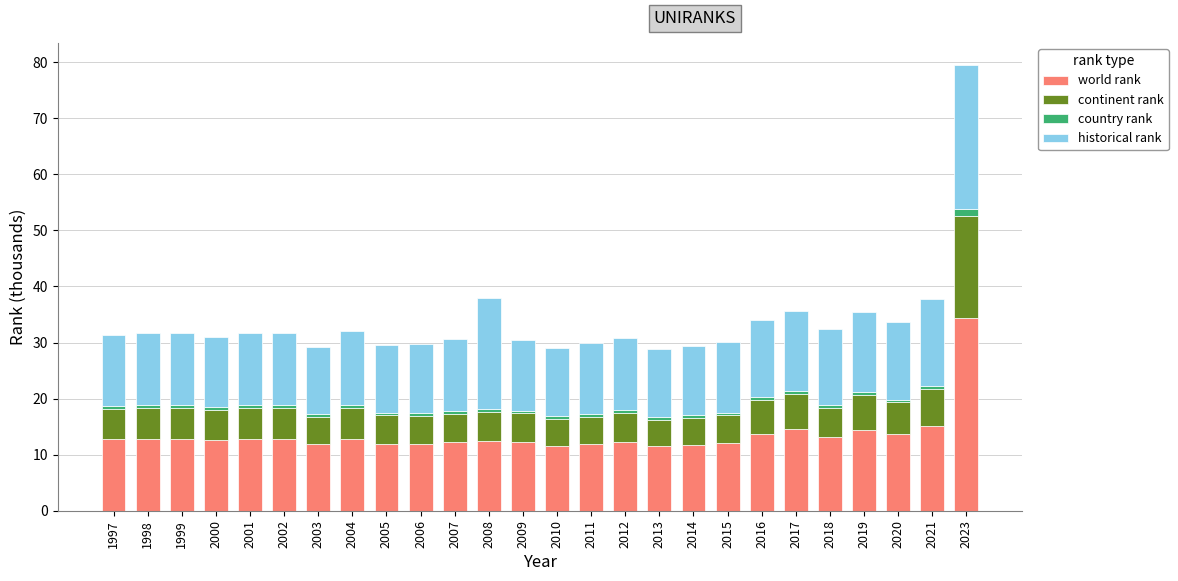

What are all the series names shown in the legend?

world rank, continent rank, country rank, historical rank